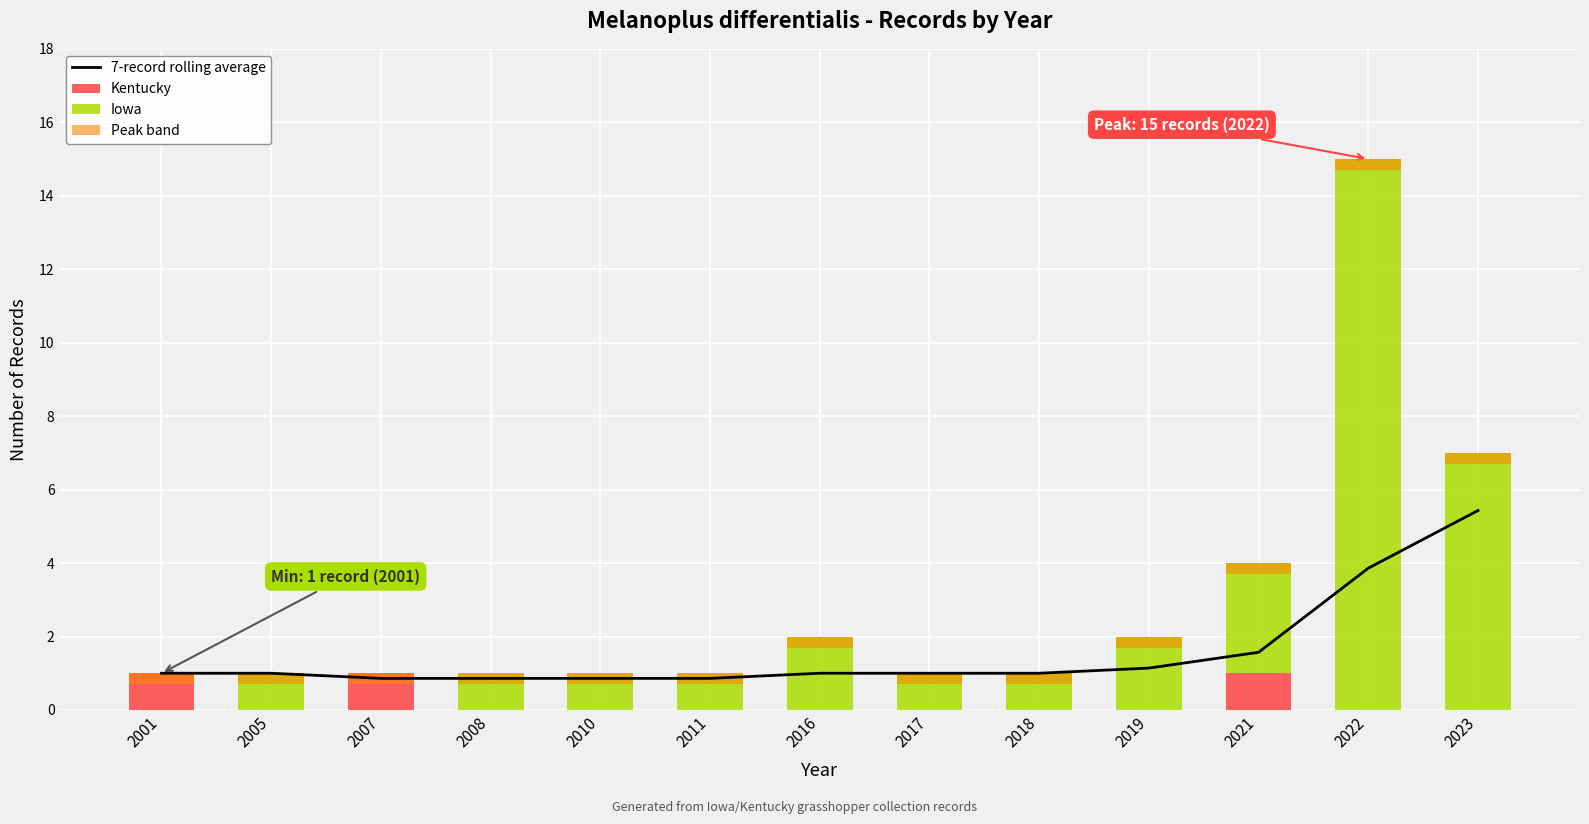

How many data points in Kentucky are above 0?

3